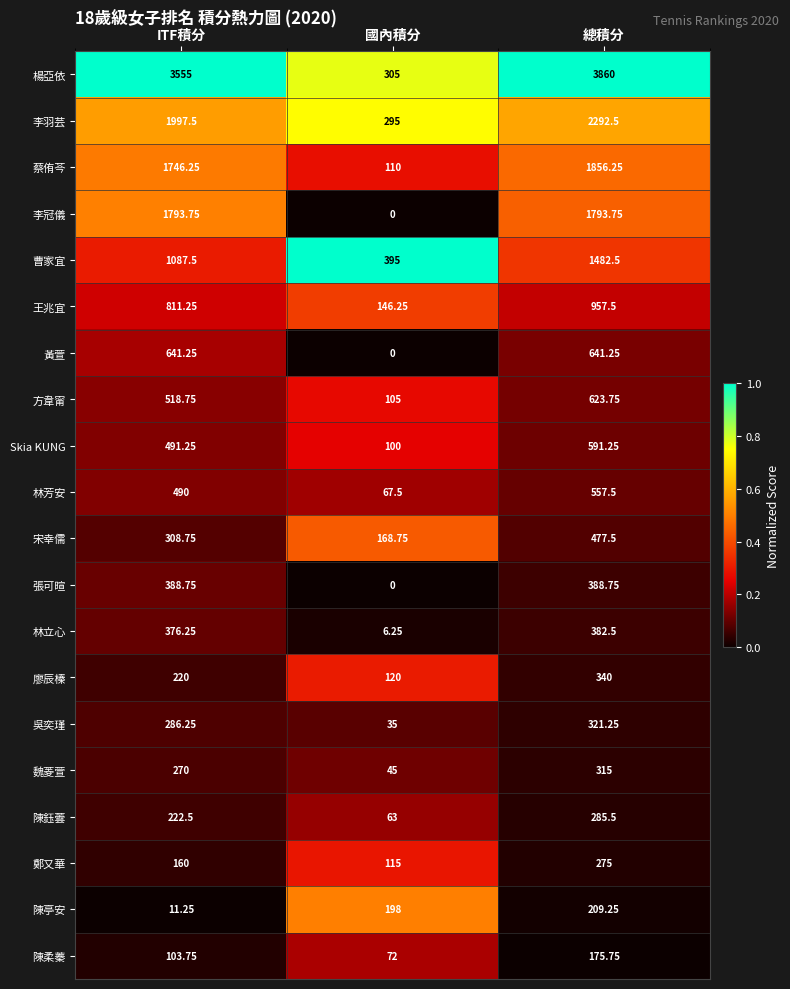

At which category is the sum across all series the highest?

總積分